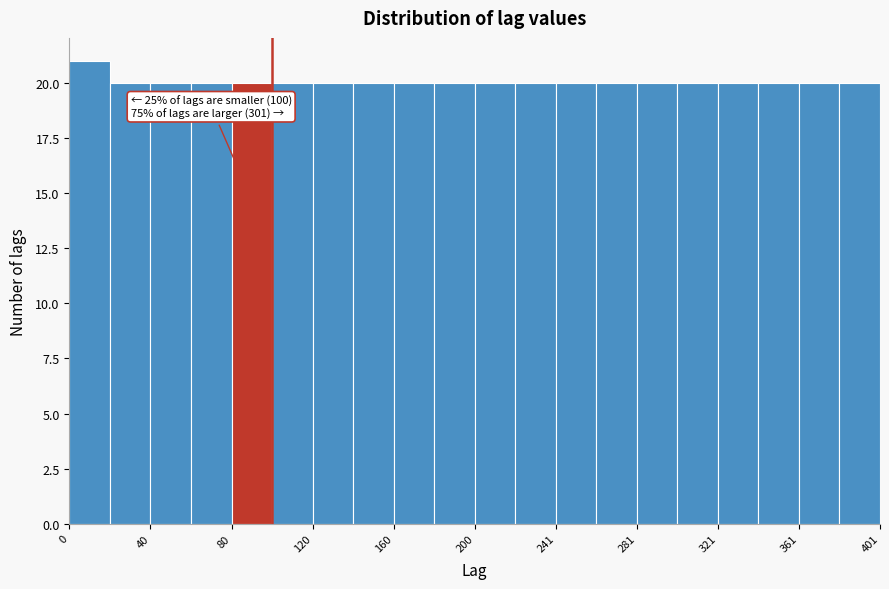

Over which range of the x-axis is the bar tallest?

0 to 20